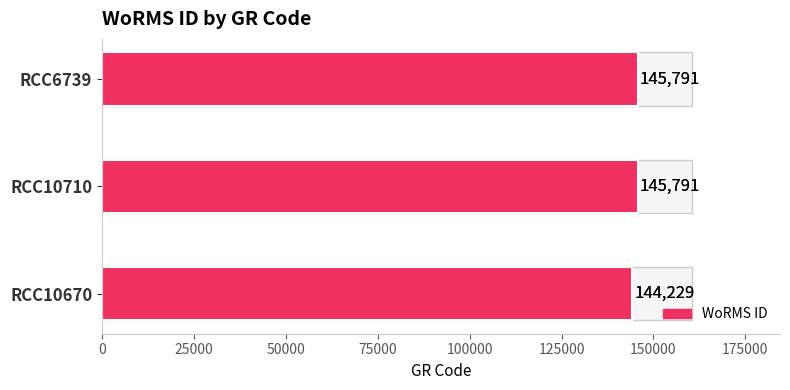

What is the value of the 1st bar from the left?

144229